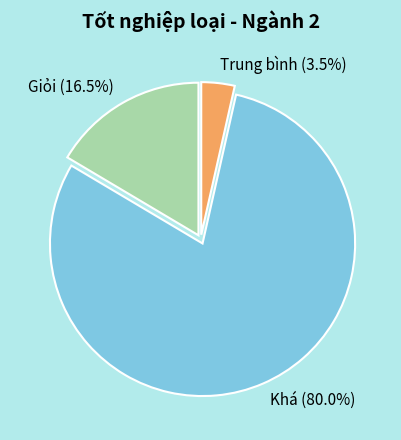

How many slices are in this pie chart?

3